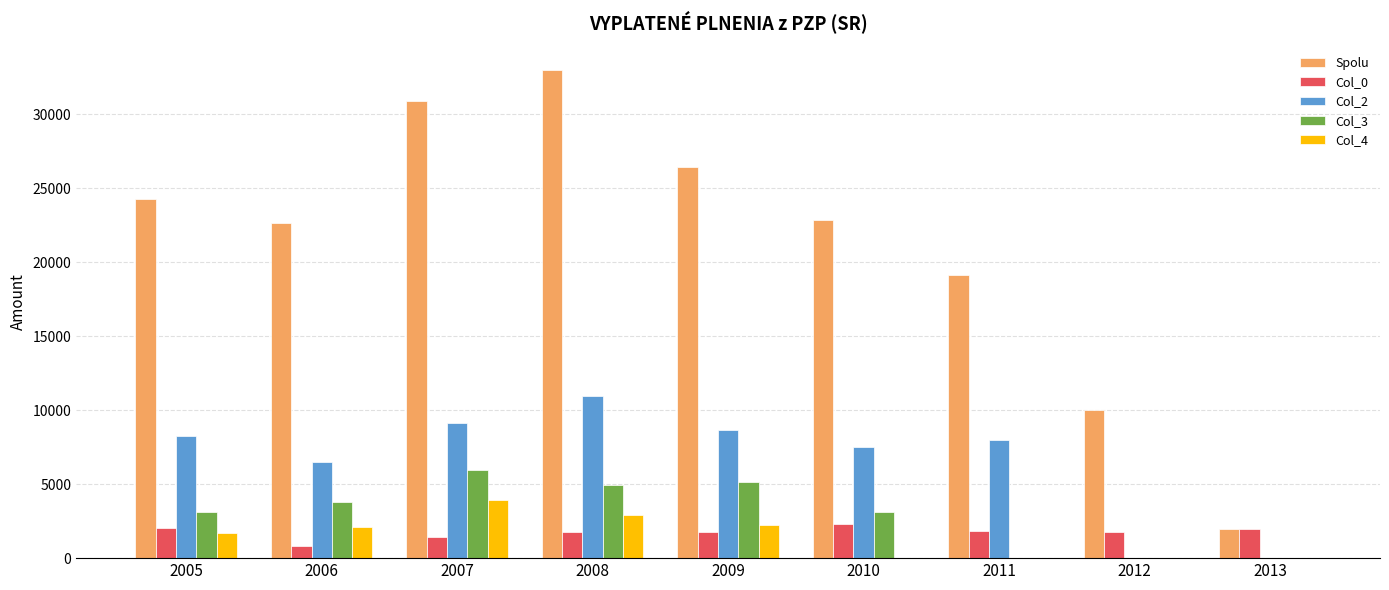

How many distinct data groups are displayed?

5